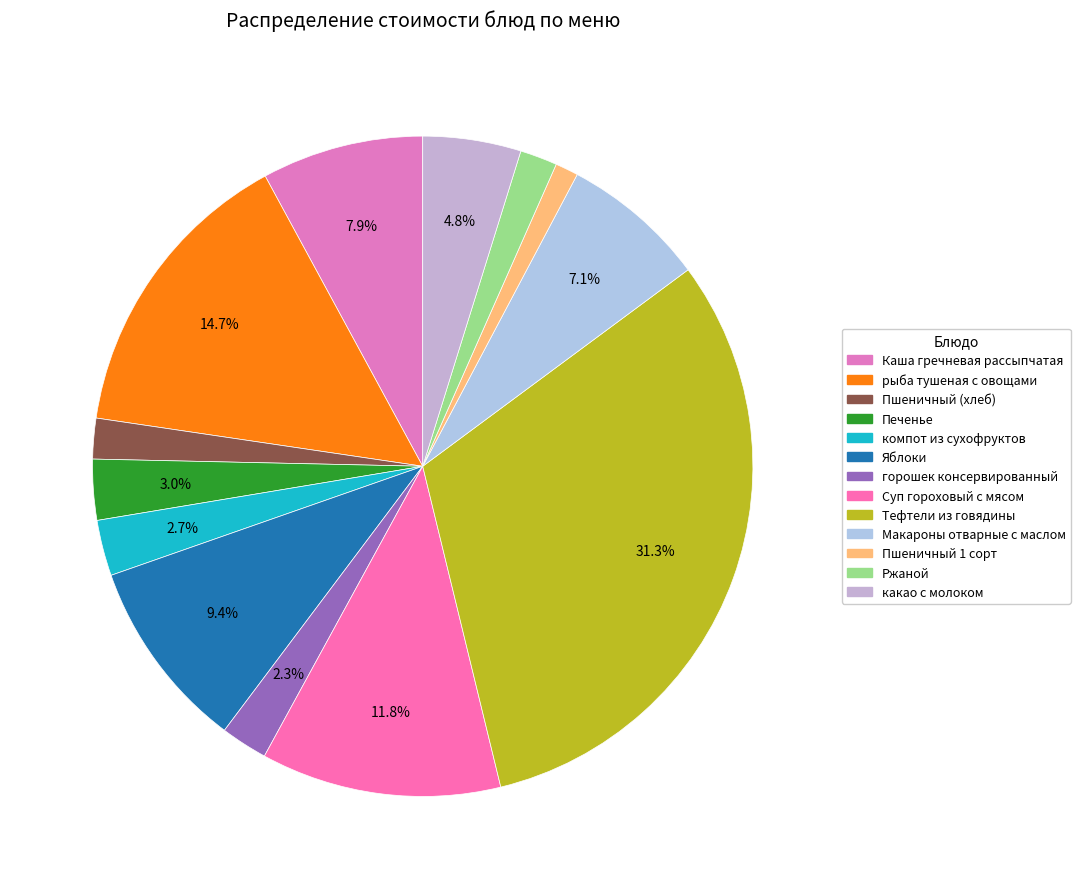

What portion of the pie excludes горошек консервированный?

97.7%